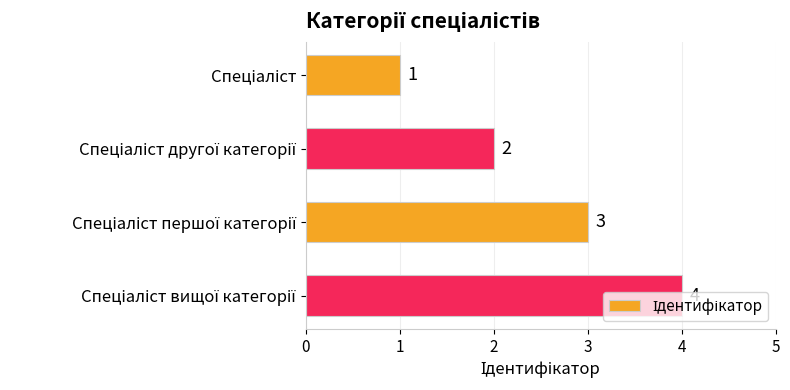

What is the sum of all values?

10